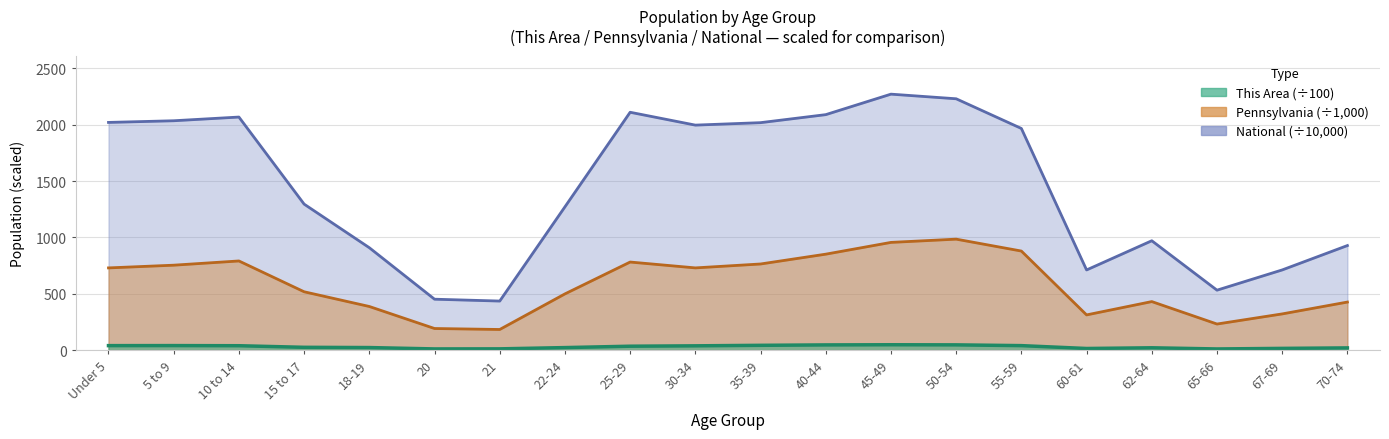

Reading right to left, list all the values displayed in this chart.

This Area: 19.9	15.6	10.6	20.9	14.7	40.0	46.9	47.8	46.5	42.8	38.3	34.9	22.6	11.5	10.8	22.9	25.1	39.2	40.4	40.0
Pennsylvania: 426.5	321.4	231.6	430.7	312.6	879.0	984.6	955.8	851.4	764.3	729.6	781.5	498.9	183.3	191.9	387.2	517.8	791.2	753.6	729.5
National: 927.8	711.5	532.0	970.4	711.4	1966.5	2229.8	2270.9	2089.1	2018.0	1996.2	2110.2	1271.3	435.4	451.9	908.6	1295.4	2067.7	2034.9	2020.1